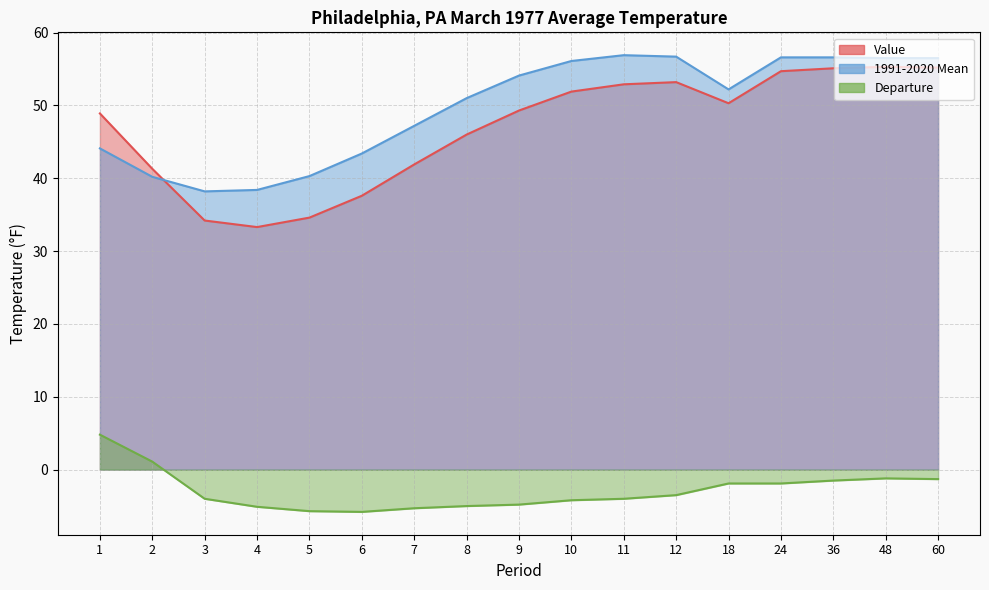

How many lines are shown in the chart?

3